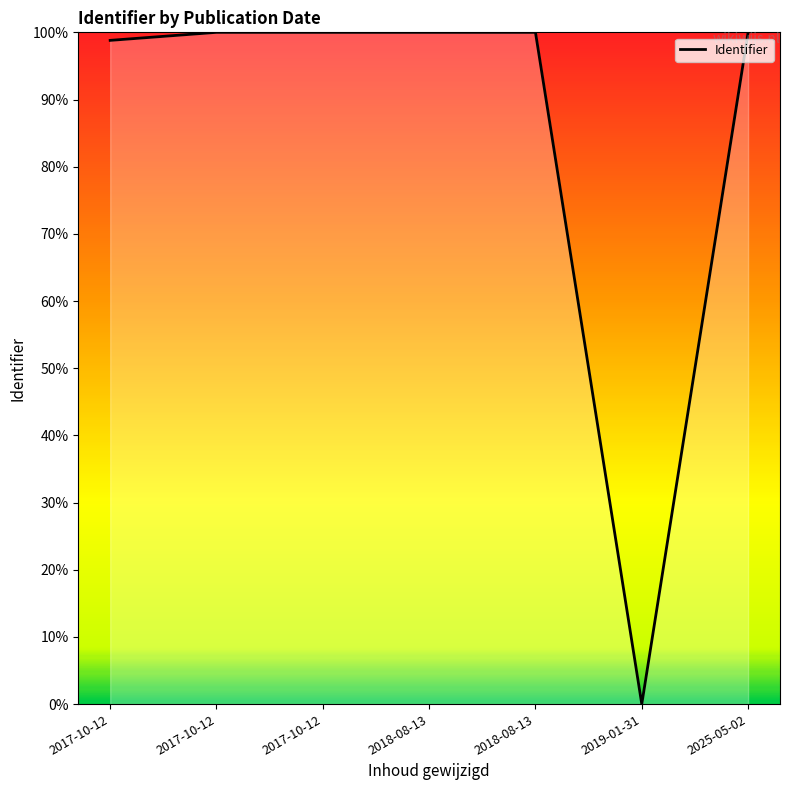

Does the chart display data point markers on the line(s)?

No